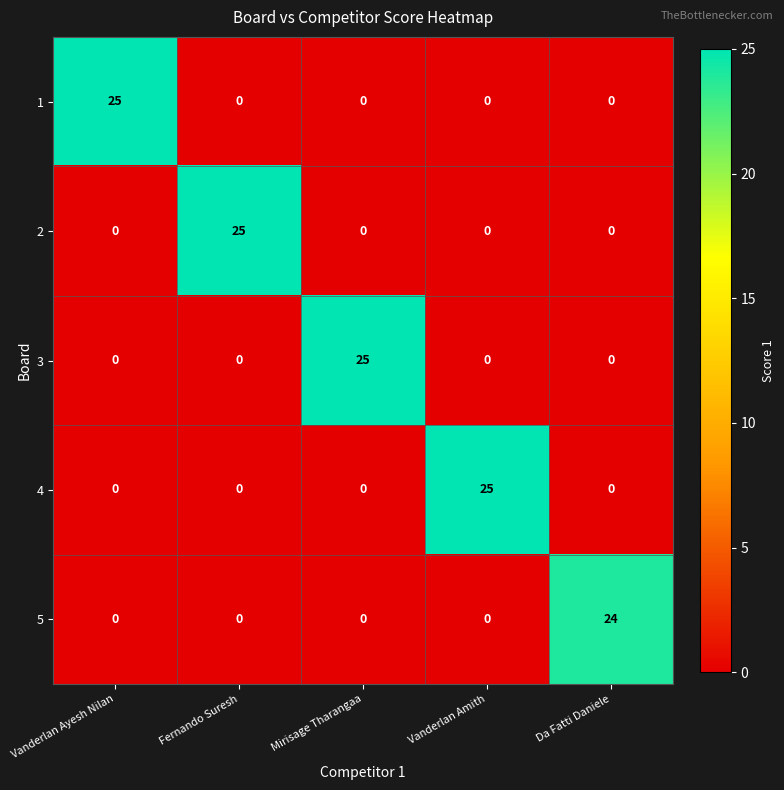

What is the maximum value shown in the chart?

25